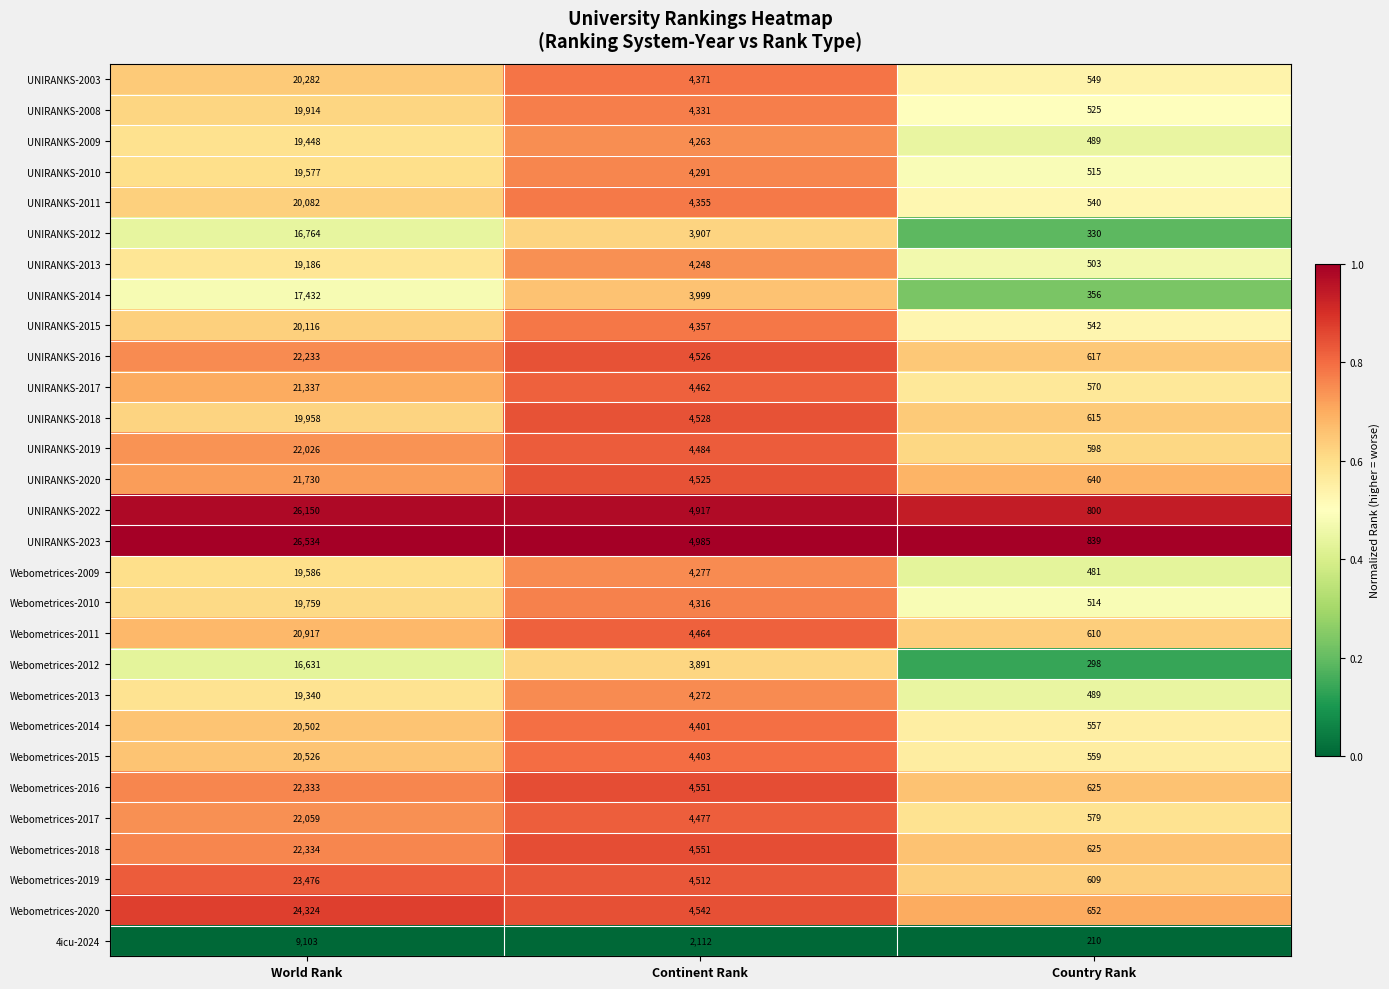

True or false: Webometrices-2012 has a value of 3891 at Continent Rank.

True